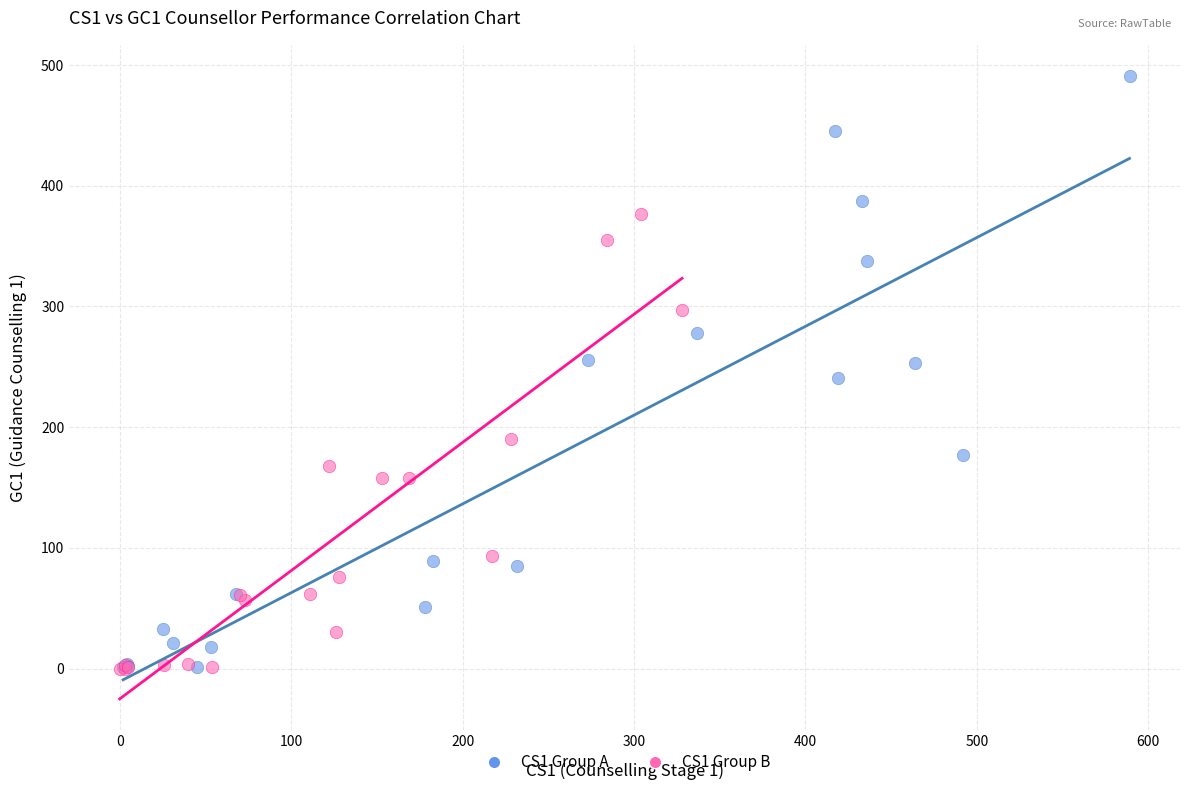

Which series reaches the maximum Y coordinate?

CS1 Group A